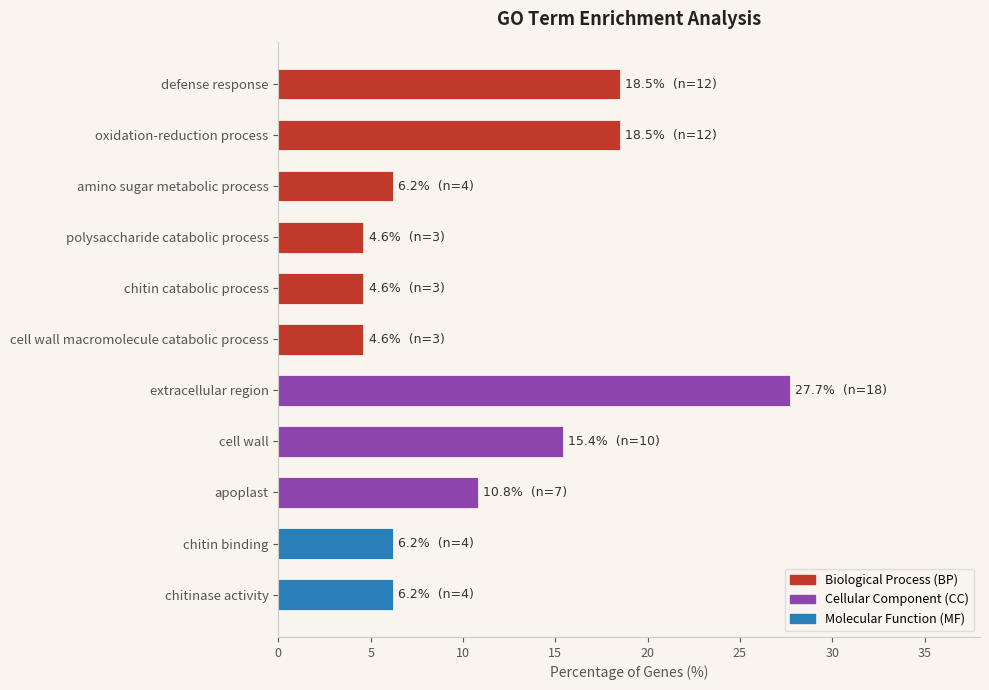

What position from the top is chitin catabolic process?

5